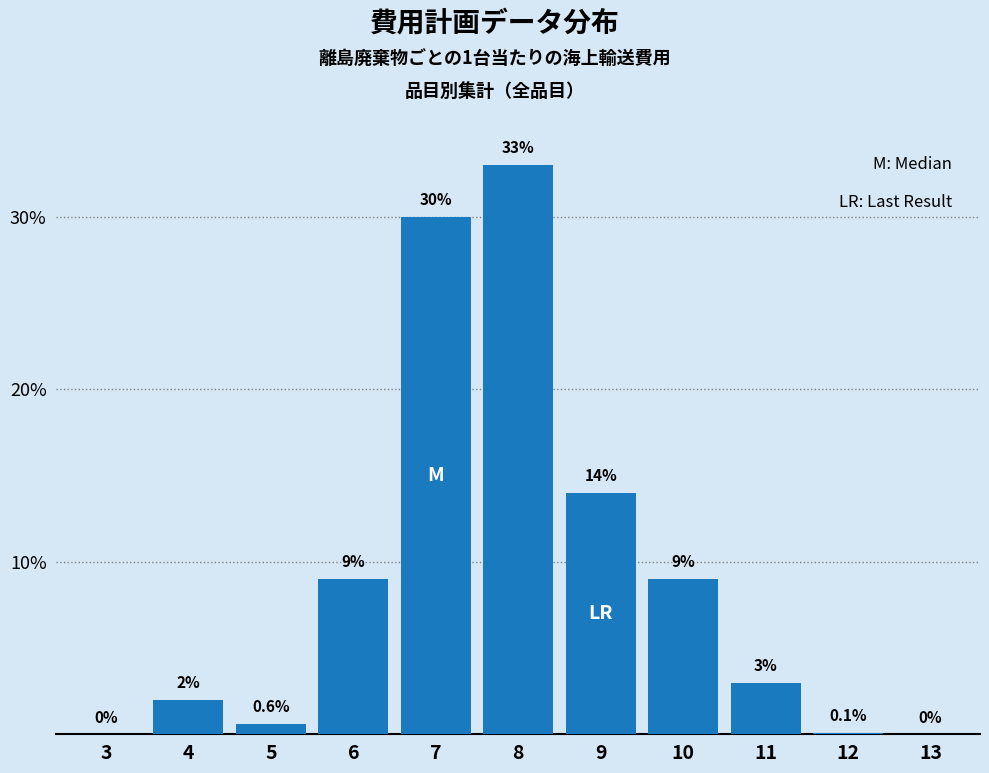

Reading right to left, list all the values displayed in this chart.

13=0.0	12=0.1	11=3.0	10=9.0	9=14.0	8=33.0	7=30.0	6=9.0	5=0.6	4=2.0	3=0.0